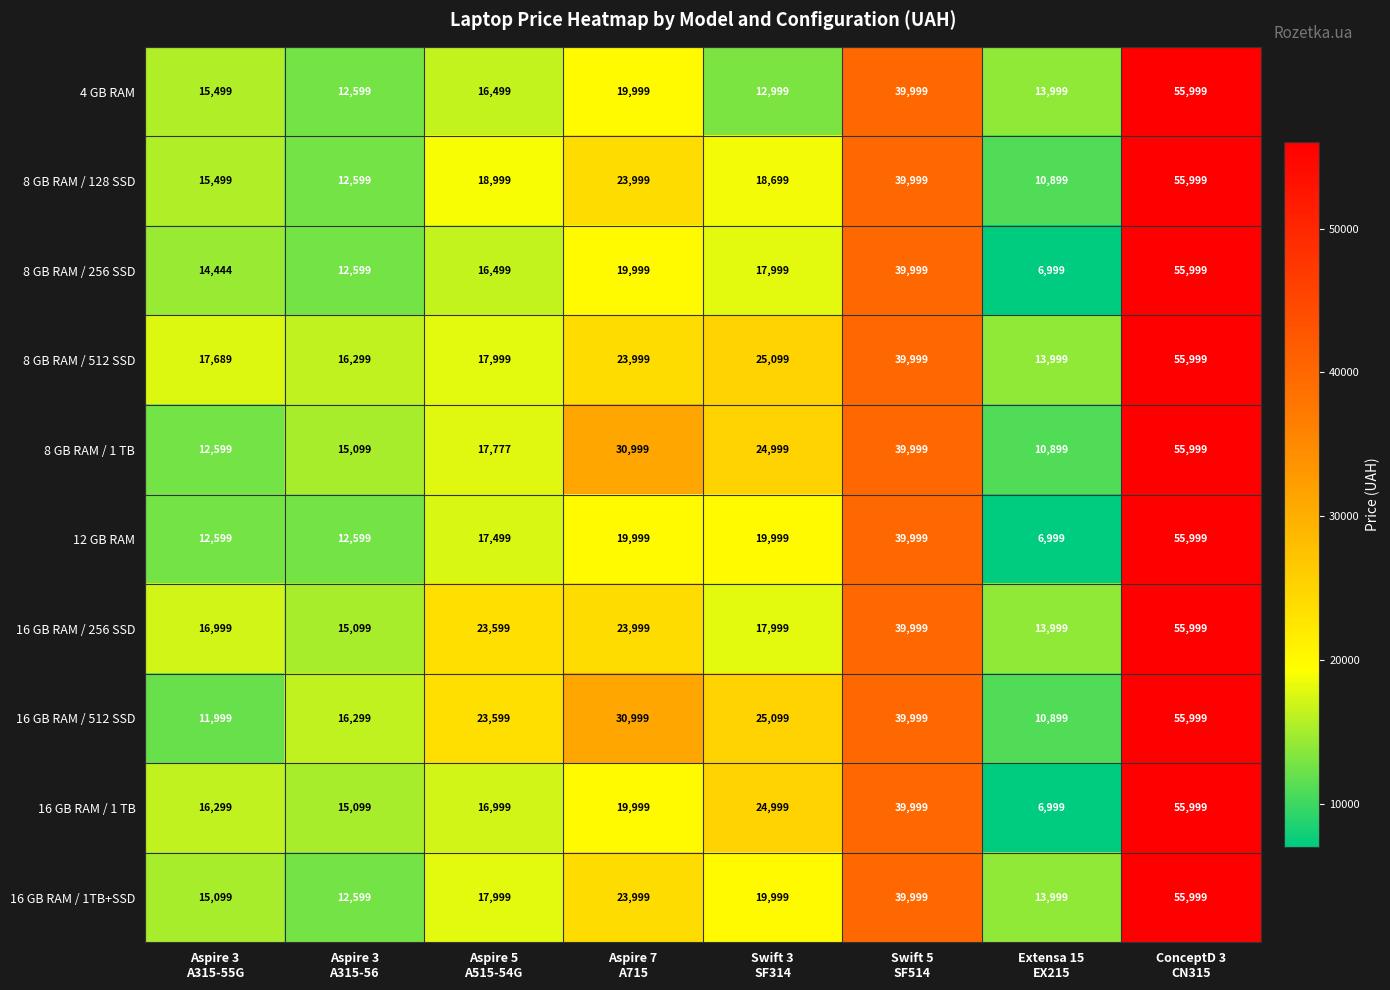

Which series has the largest total across all categories?

16 GB RAM / 512 SSD